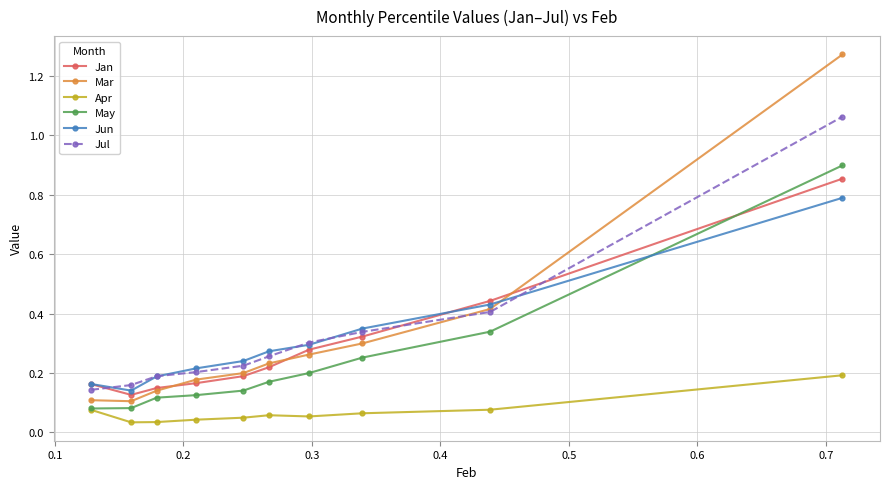

True or false: May has more than 1 points higher than both neighbors.

False